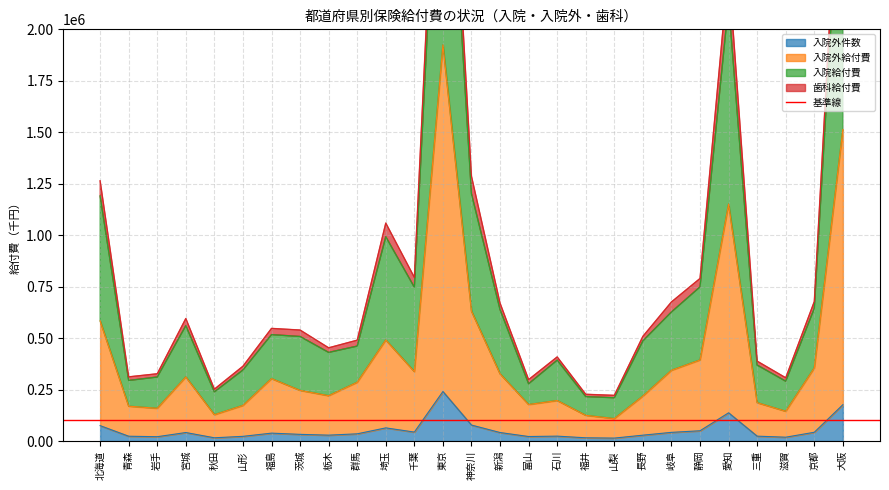

What is the total value across all series at 東京?

9374707.4